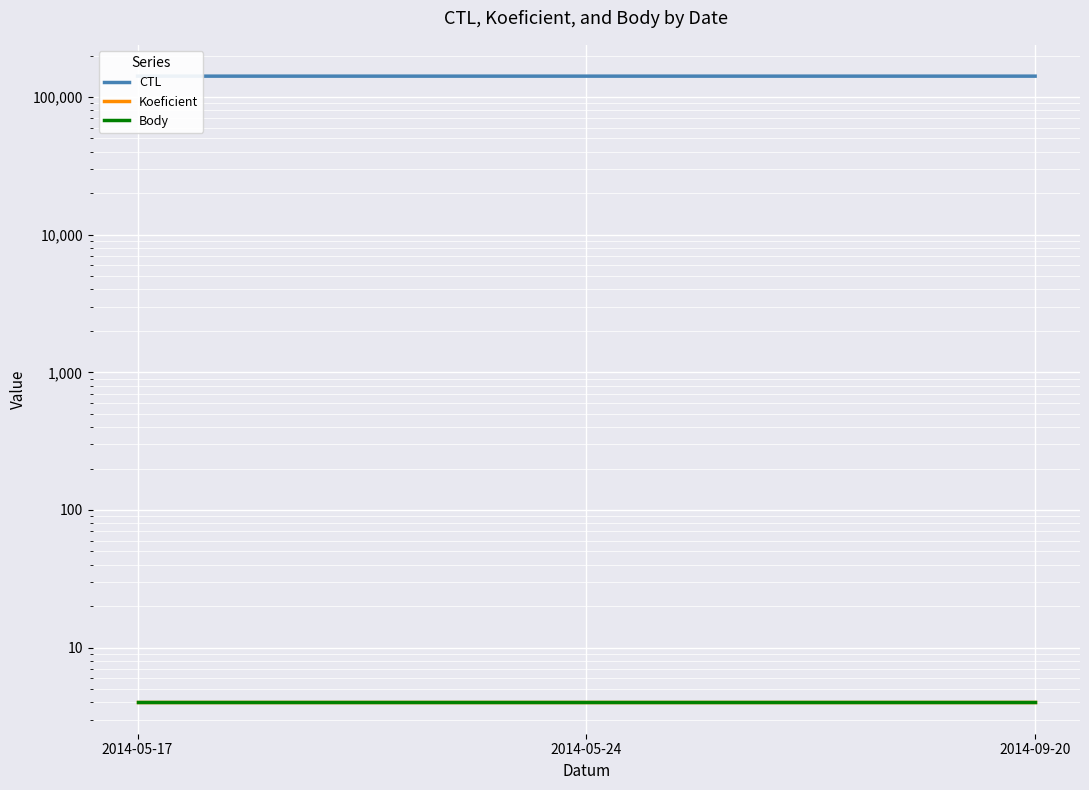

At which category does the chart reach its minimum across all series?

2014-05-17